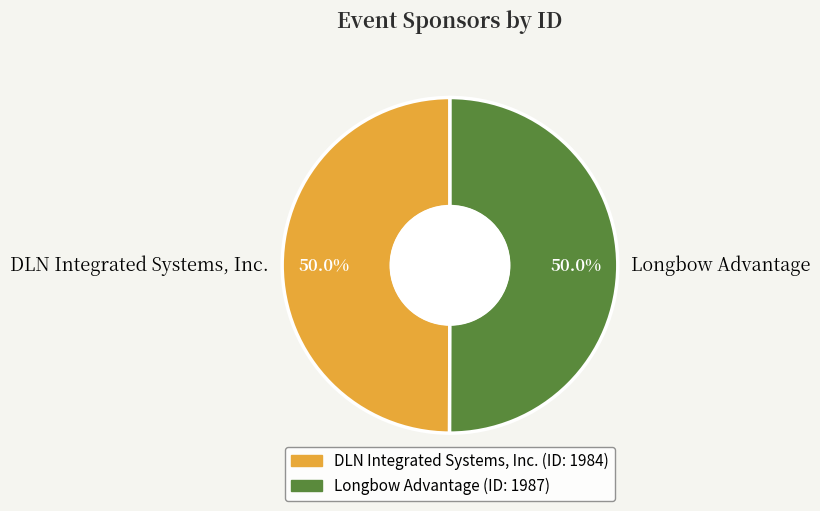

Do DLN Integrated Systems, Inc. and Longbow Advantage together represent more than half of the pie?

Yes